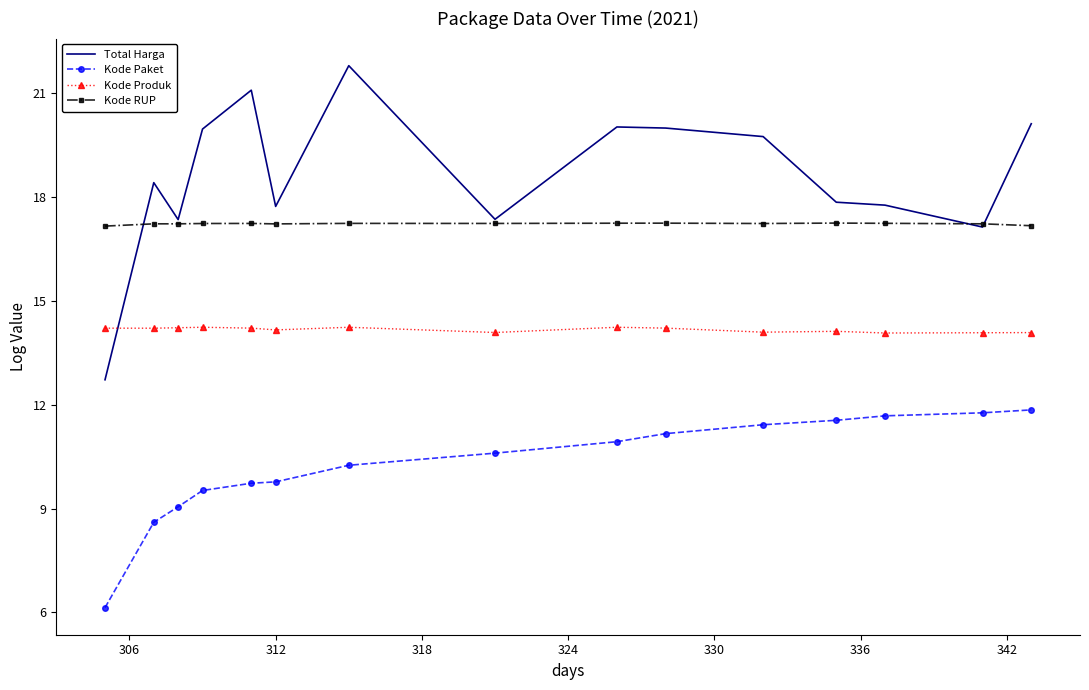

List the series in order of their peak value, lowest first.

Kode Paket, Kode Produk, Kode RUP, Total Harga